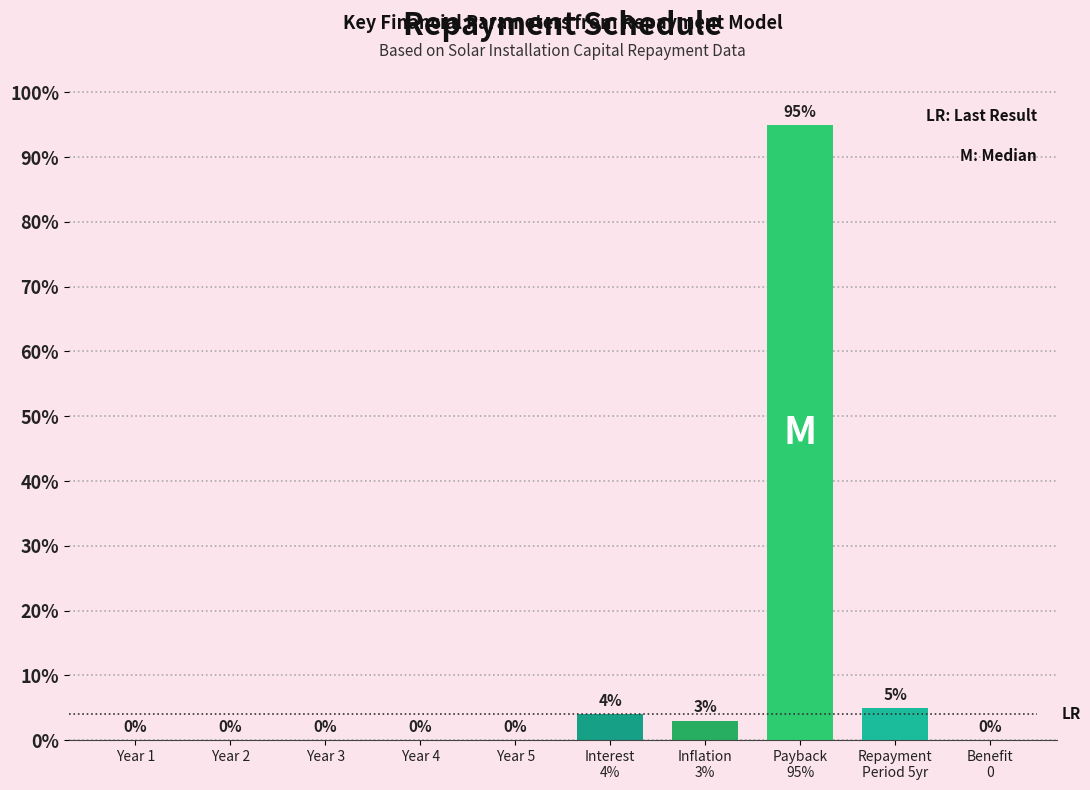

What is the sum of all values?

107